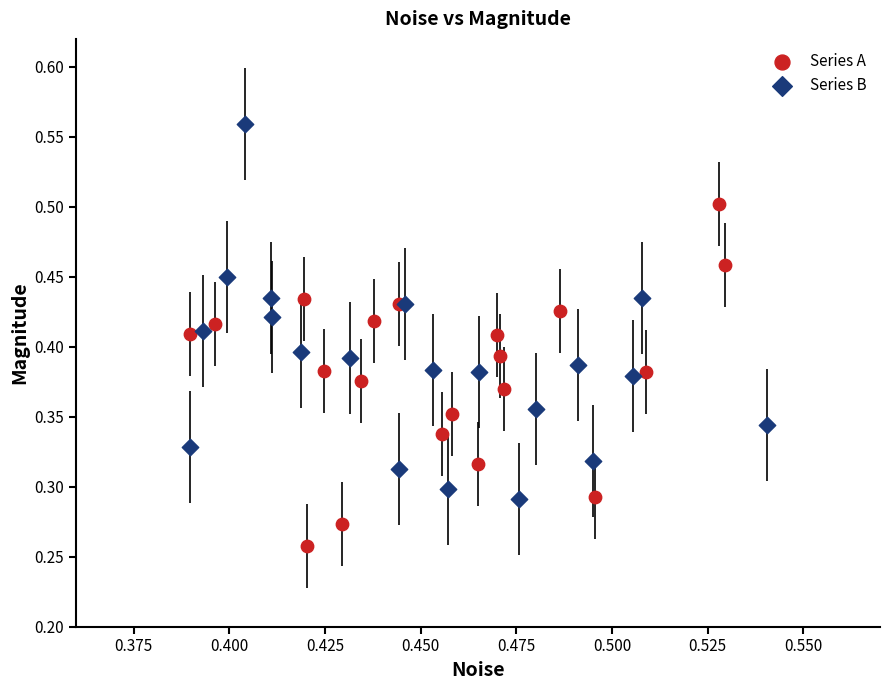

Which series reaches the minimum Y coordinate?

Series A